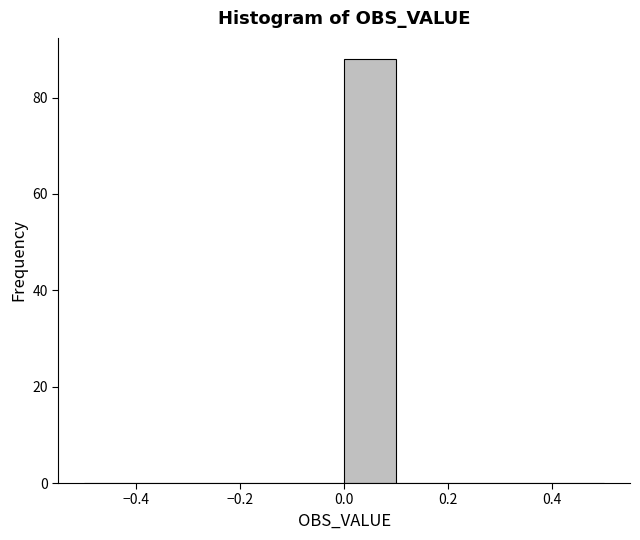

Reading left to right, transcribe this chart: for each bar, give the range it covers on the x-axis and its height. The values are not printed on the chart, so give them approximately, as read against the axis.

-0.5 to -0.4: 0
-0.4 to -0.3: 0
-0.3 to -0.2: 0
-0.2 to -0.1: 0
-0.1 to 0.0: 0
0.0 to 0.1: 88
0.1 to 0.2: 0
0.2 to 0.3: 0
0.3 to 0.4: 0
0.4 to 0.5: 0